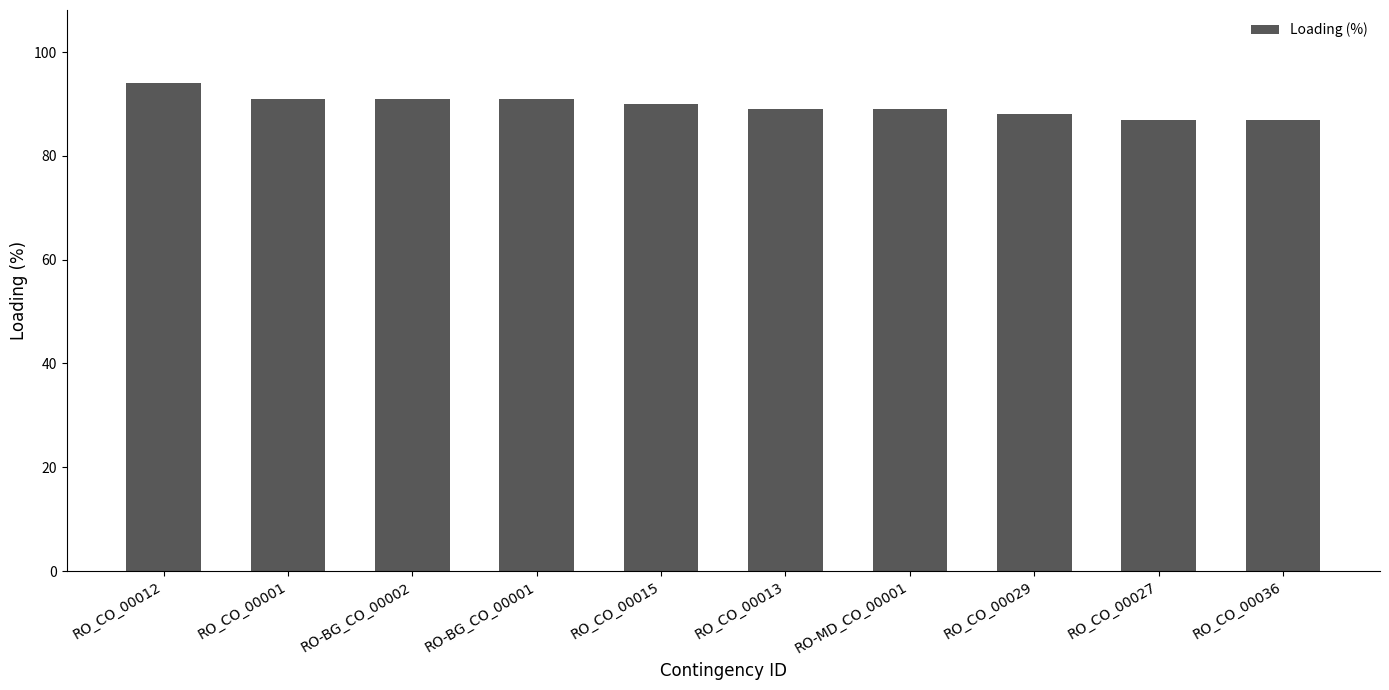

True or false: the data shows 89 at RO-MD_CO_00001.

True